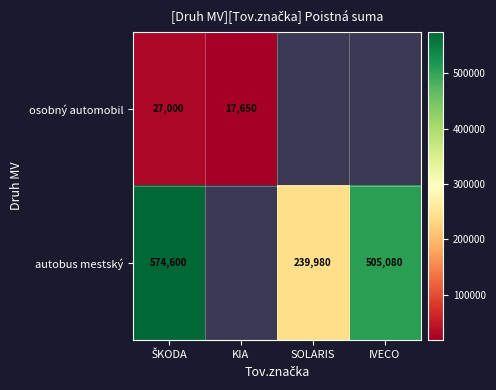

The value of autobus mestský at SOLARIS is 82039. True or false?

False